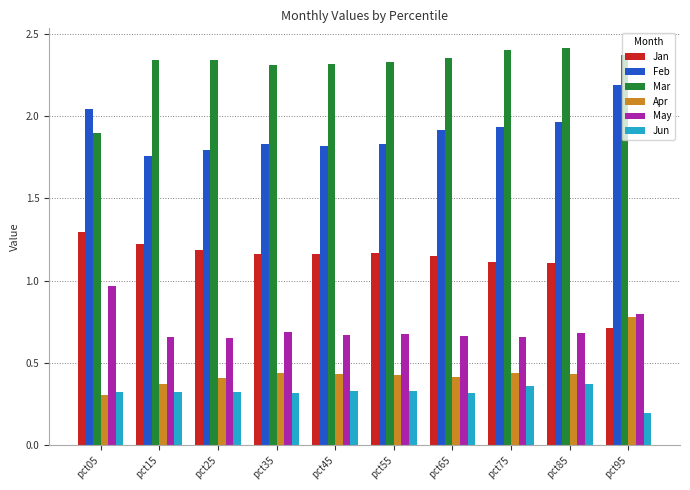

How many Jan values are between 1 and 2?

9